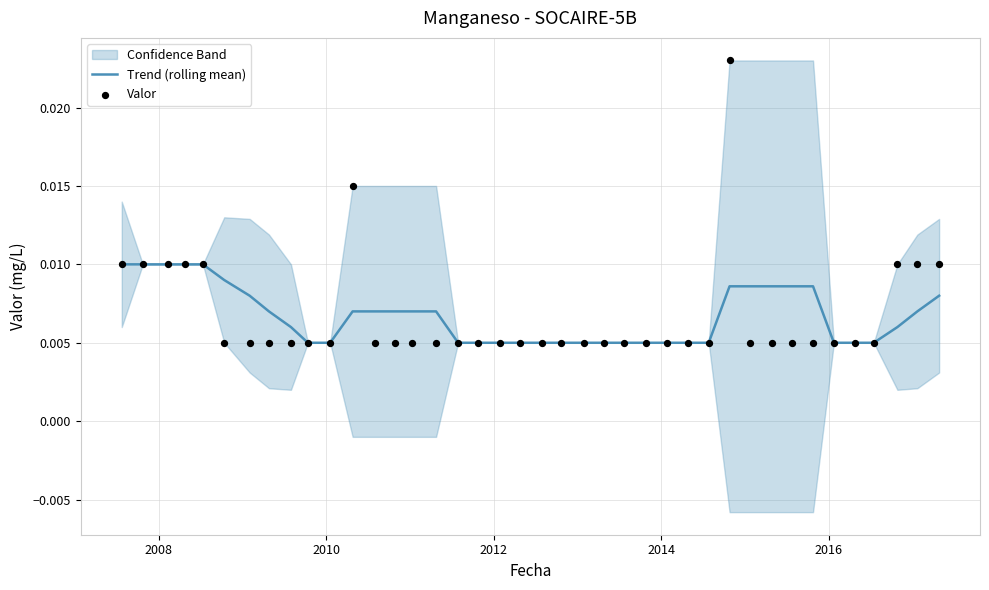

At how many categories does at least one series exceed 0?

40